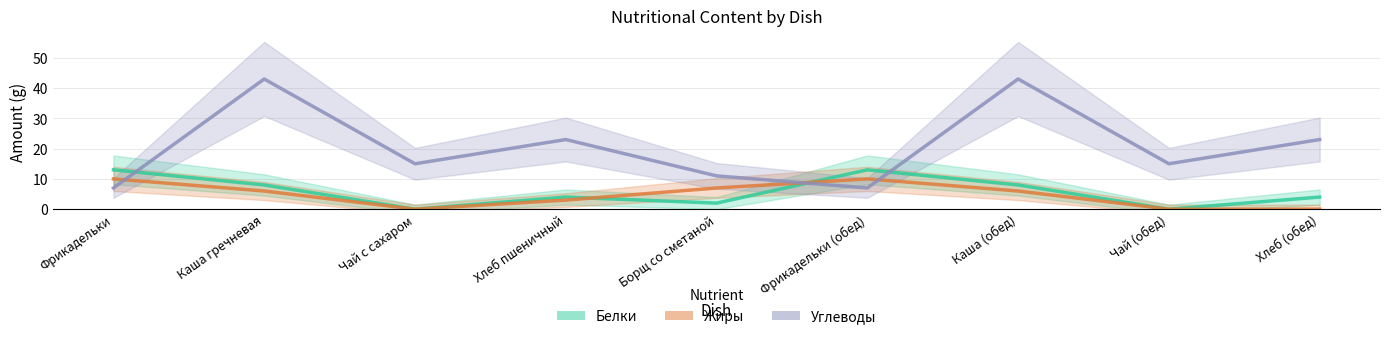

True or false: Углеводы has a value of 14 at Хлеб пшеничный.

False